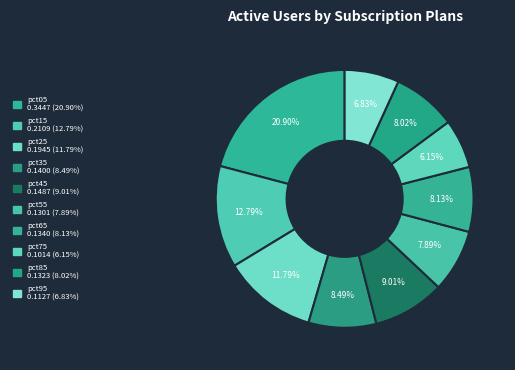

What is the smallest slice in the pie chart?

pct75